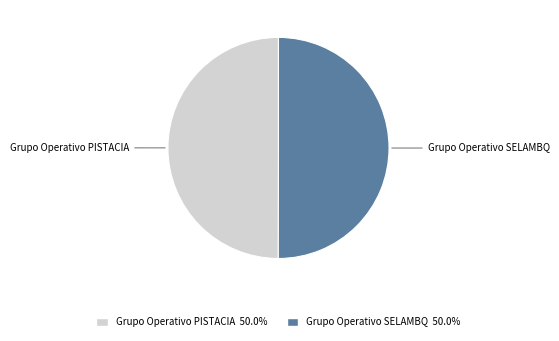

True or false: Grupo Operativo PISTACIA accounts for 39% of the total.

False